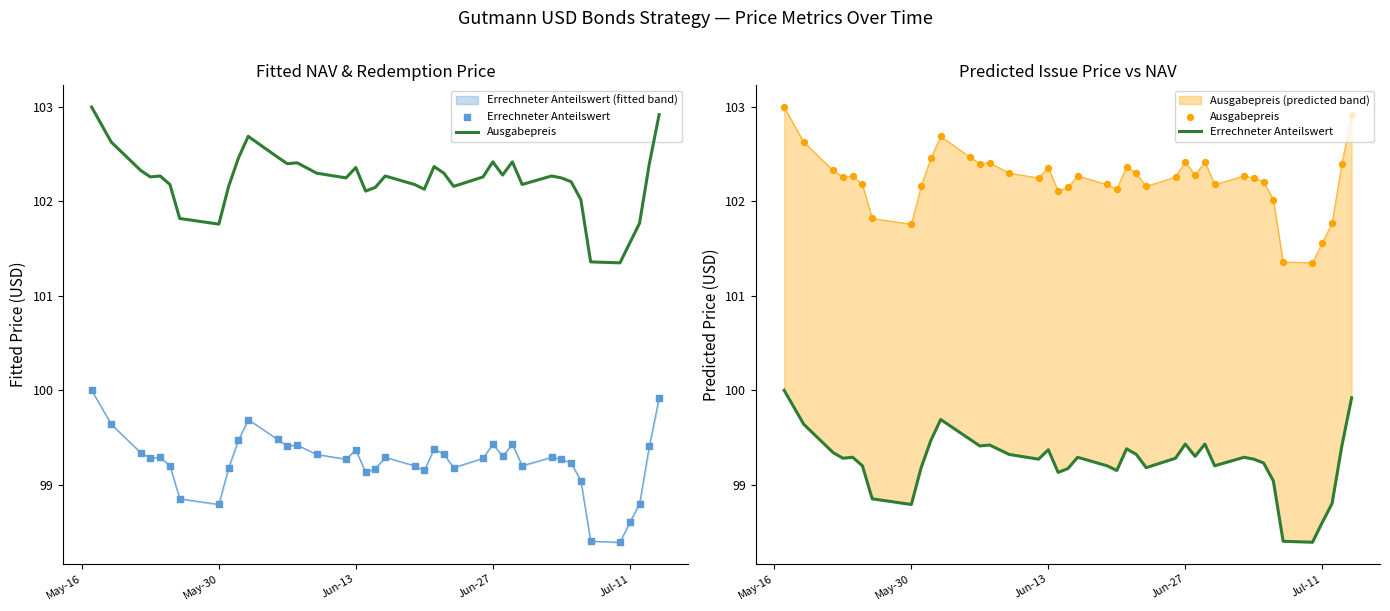

At which category is the sum across all series the highest?

May-16